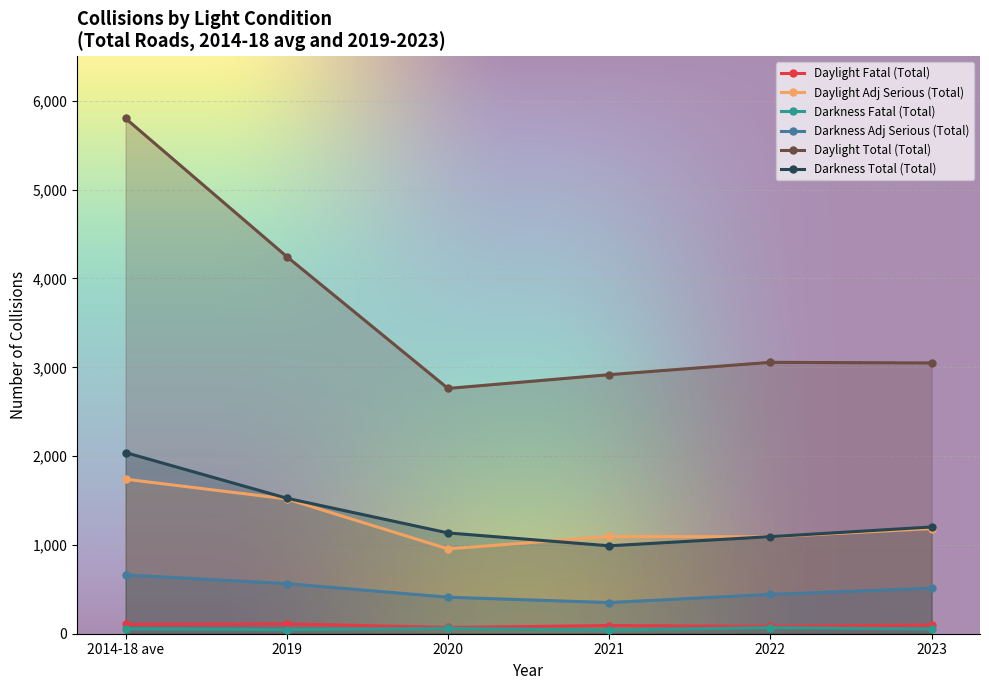

What is the smallest value displayed?

42